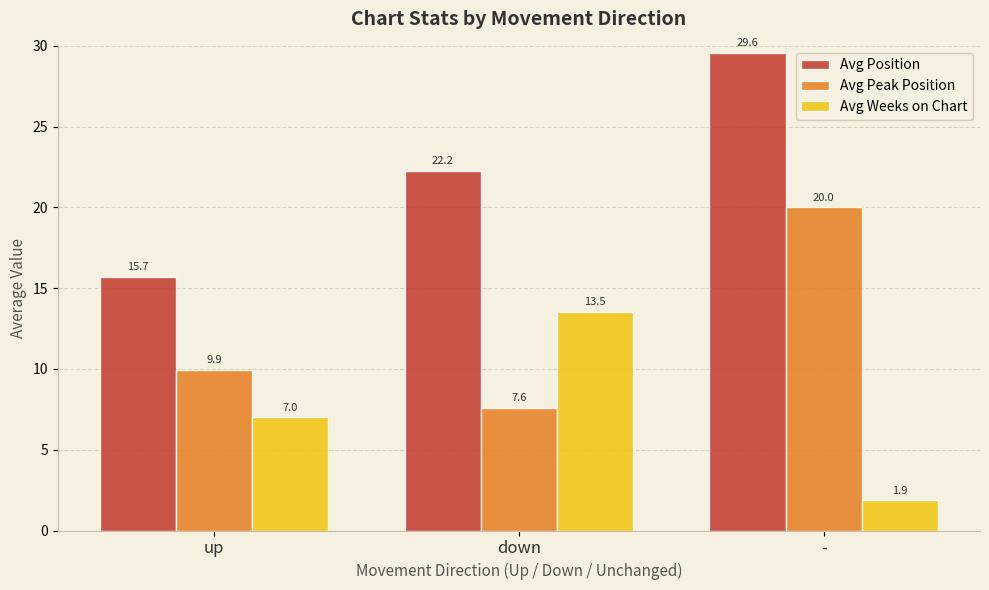

What is the minimum value for Avg Position?

15.7